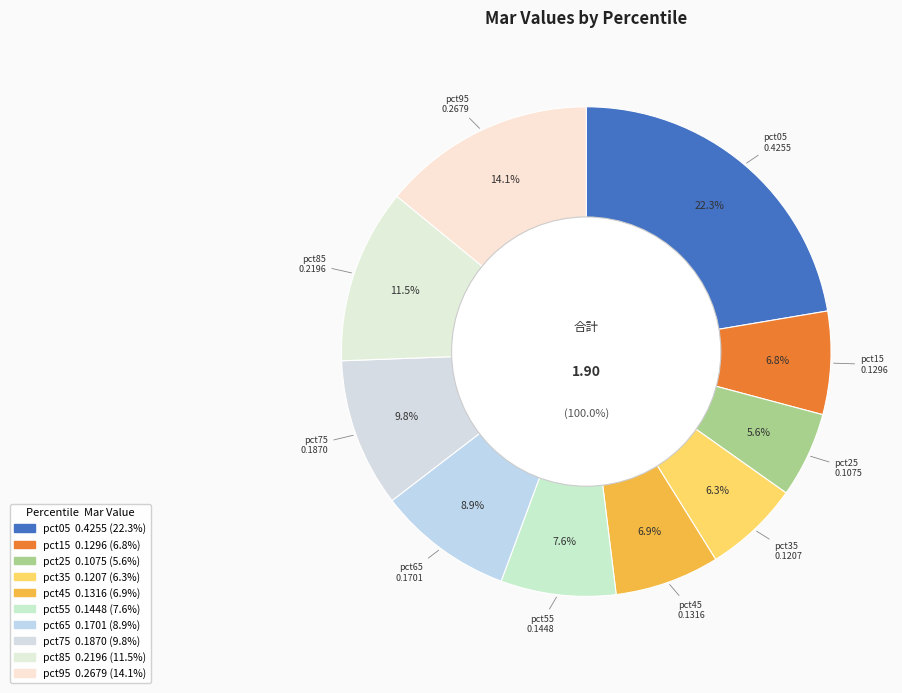

What portion of the pie excludes pct05?

77.7%